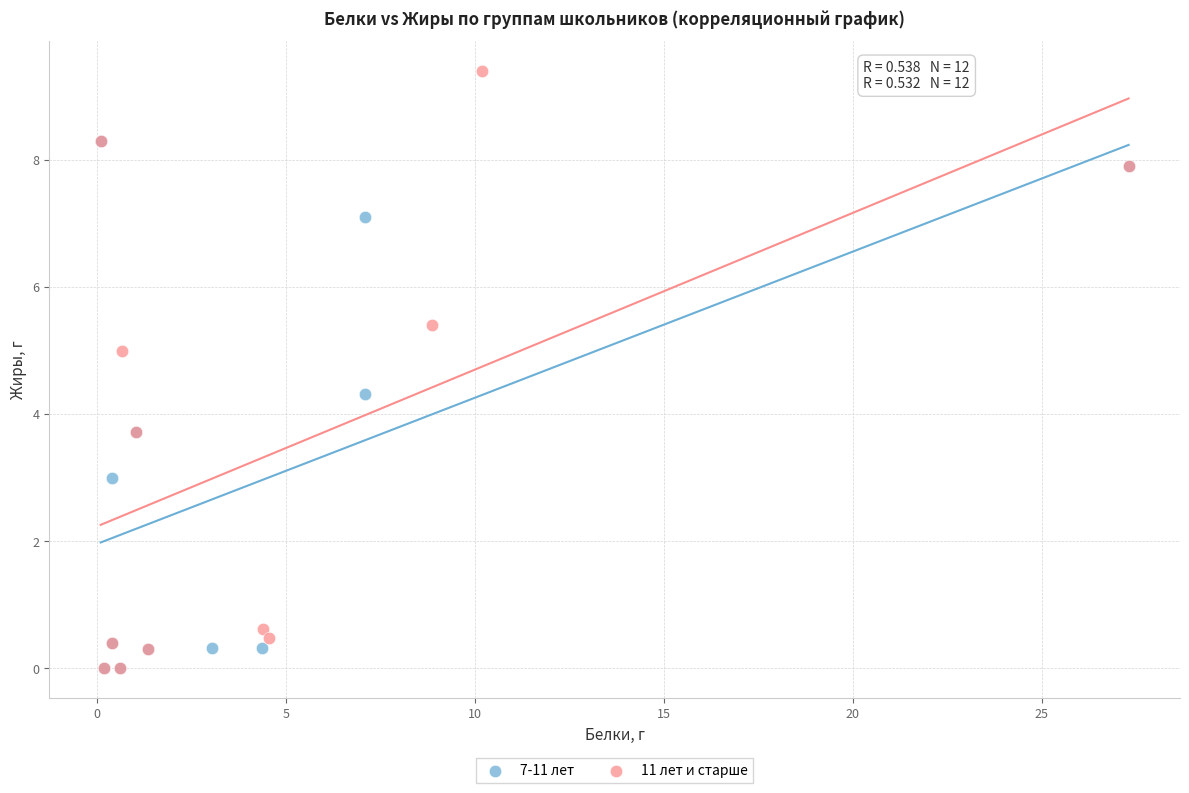

Which series has the widest spread of Y values?

11 лет и старше